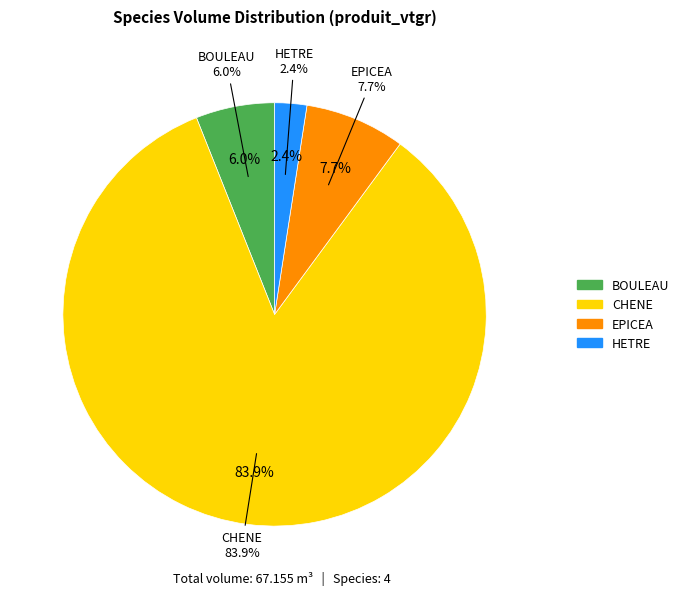

The EPICEA slice represents 8% of the pie. True or false?

True